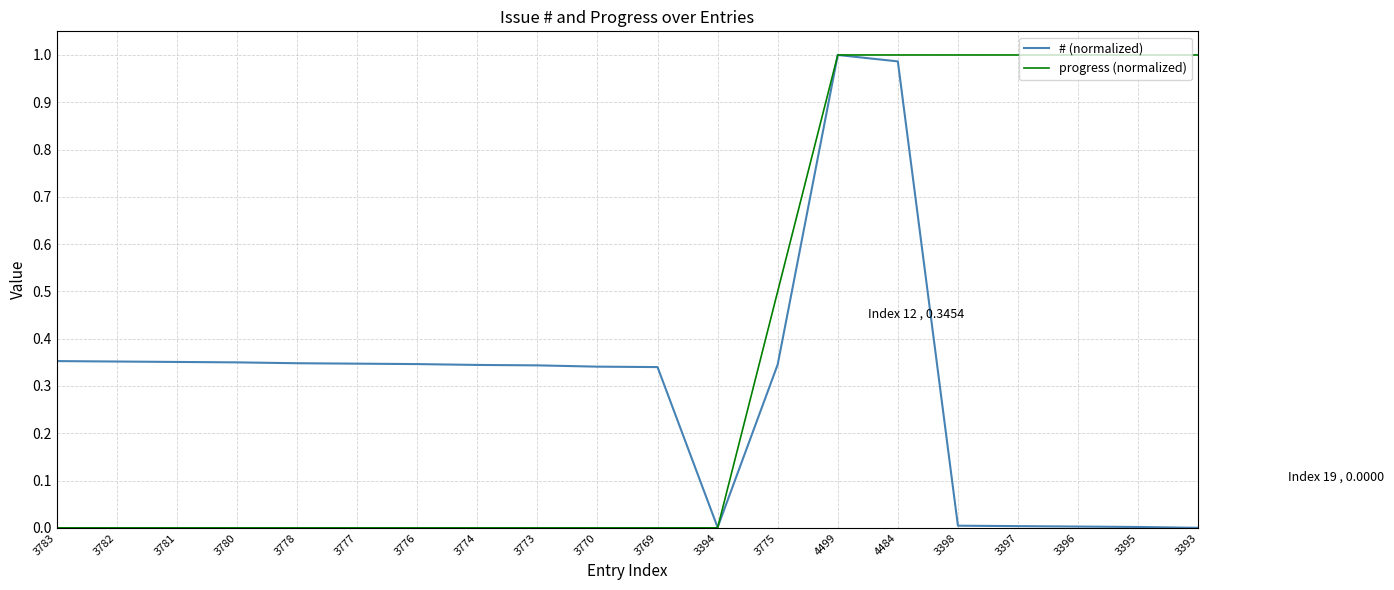

Is the value of # (normalized) at 3396 greater than the value of progress (normalized) at 3393?

No